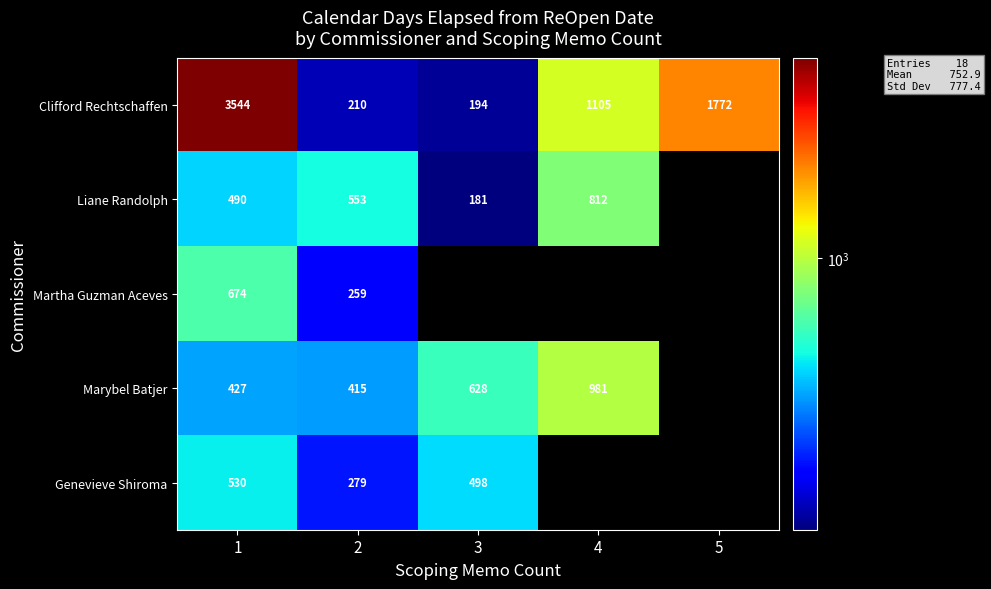

What is the minimum value for Clifford Rechtschaffen?

194